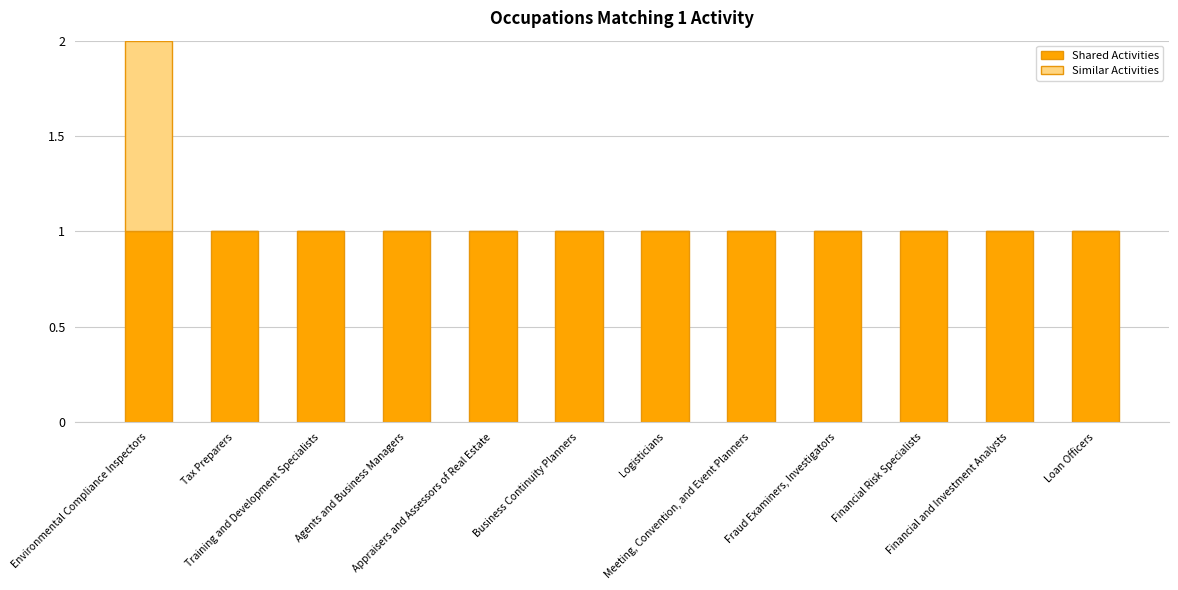

At which category is the sum across all series the highest?

Environmental Compliance Inspectors